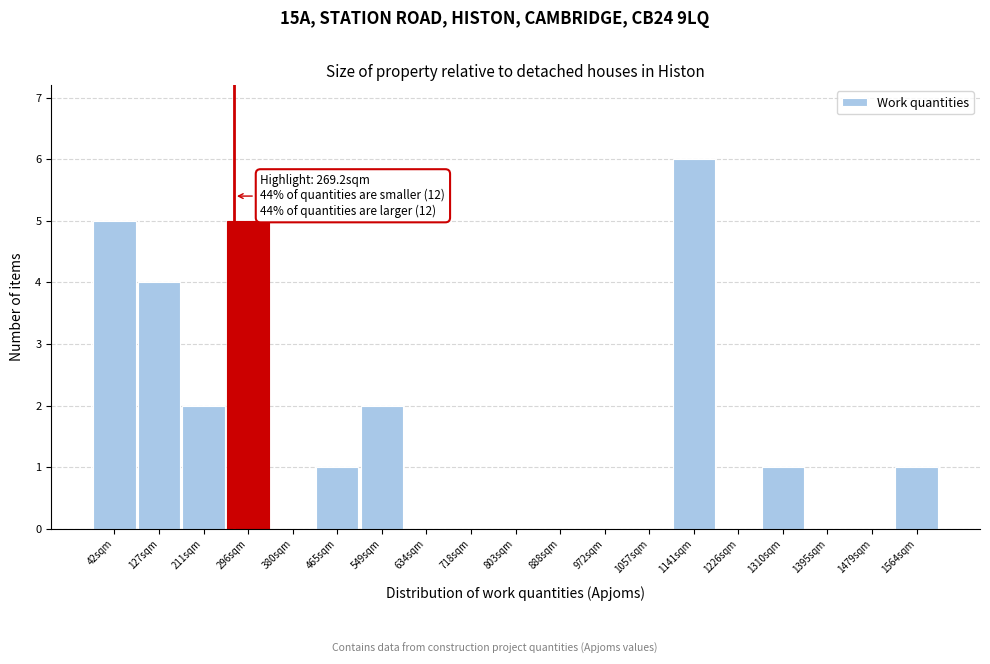

Over which range of the x-axis is the bar tallest?

1100 to 1180